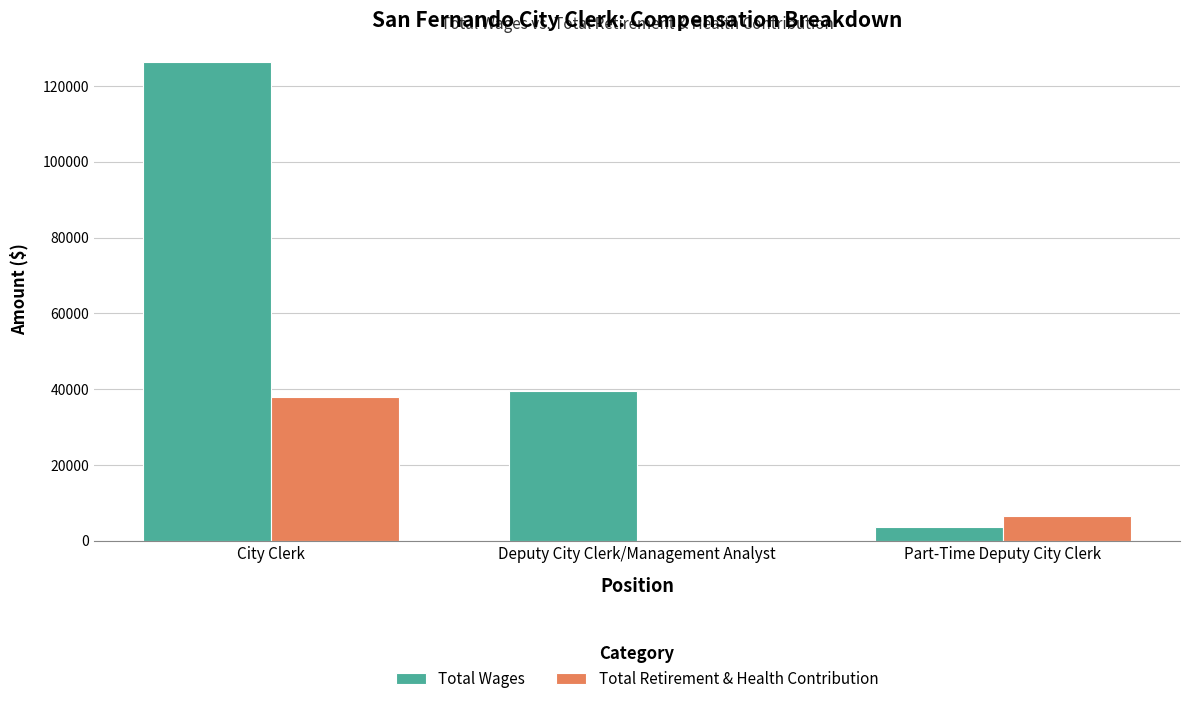

What are all the series names shown in the legend?

Total Wages, Total Retirement & Health Contribution